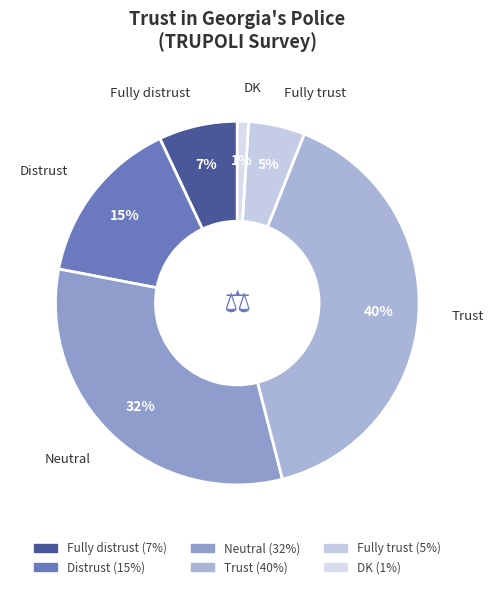

What percentage is the Trust slice, to the nearest percent?

40%